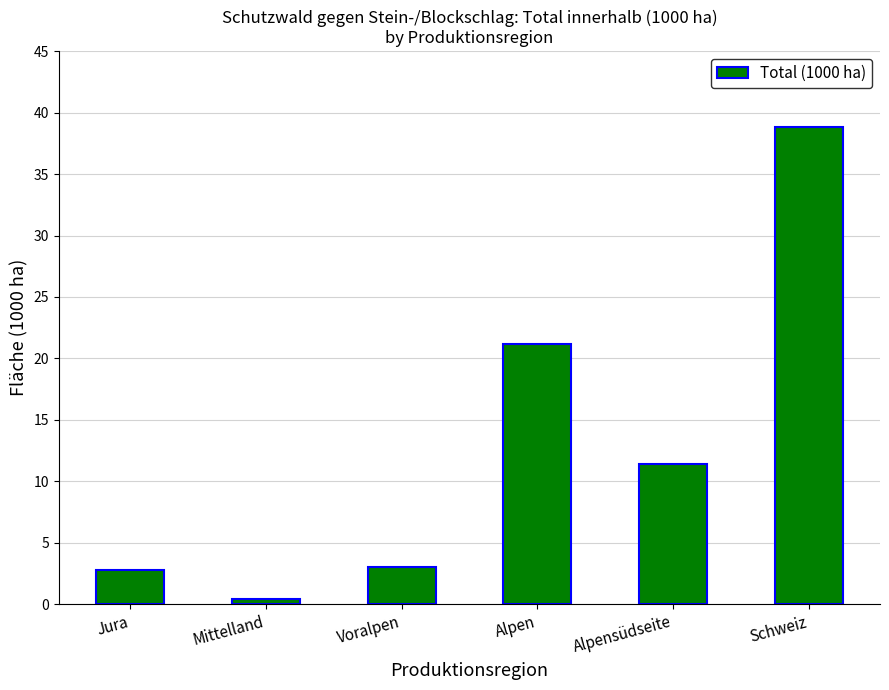

What is the smallest value displayed?

0.4